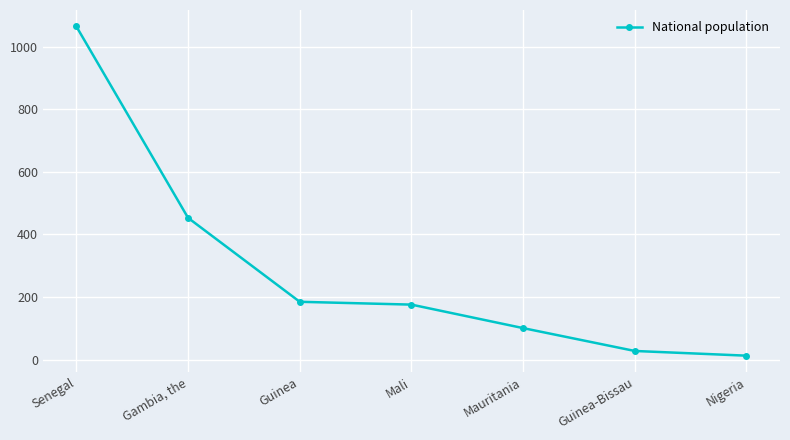

What is the value of the 5th point from the left?

101